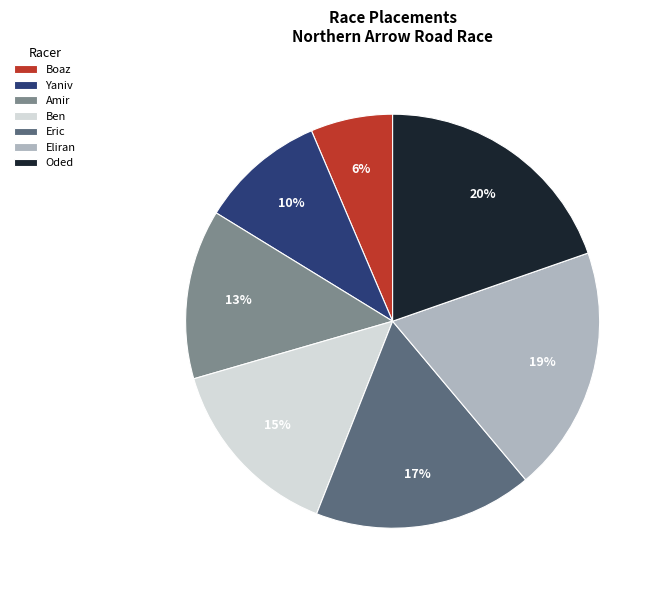

Which has a higher value, Boaz or Eric?

Eric